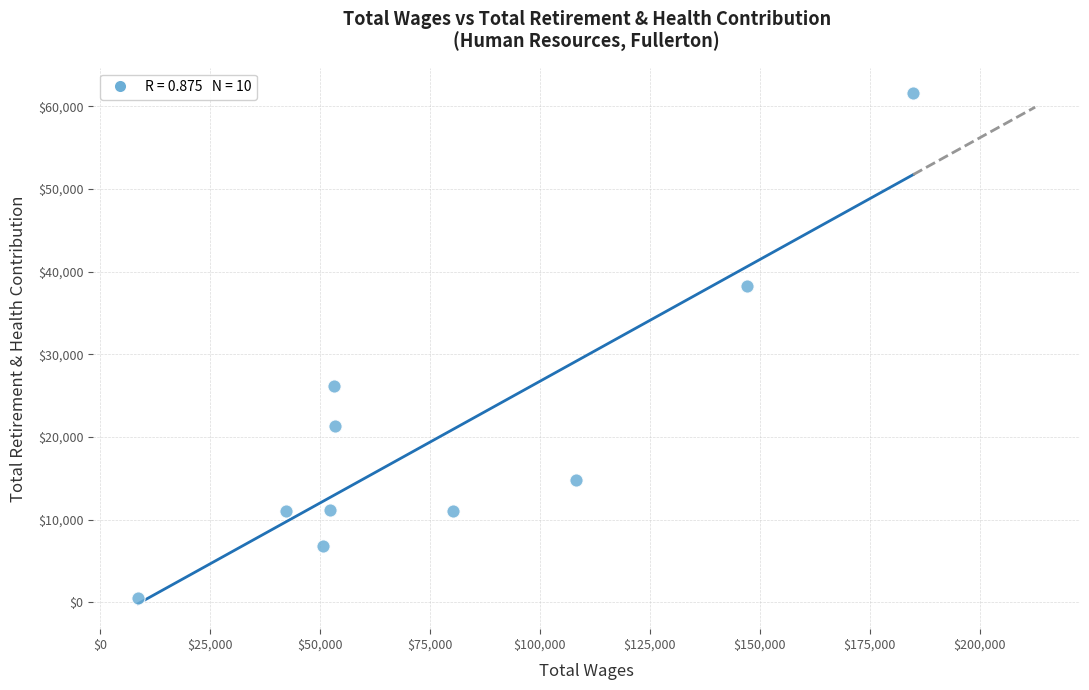

What Y value in the scatter plot is closest to 31063?

26229